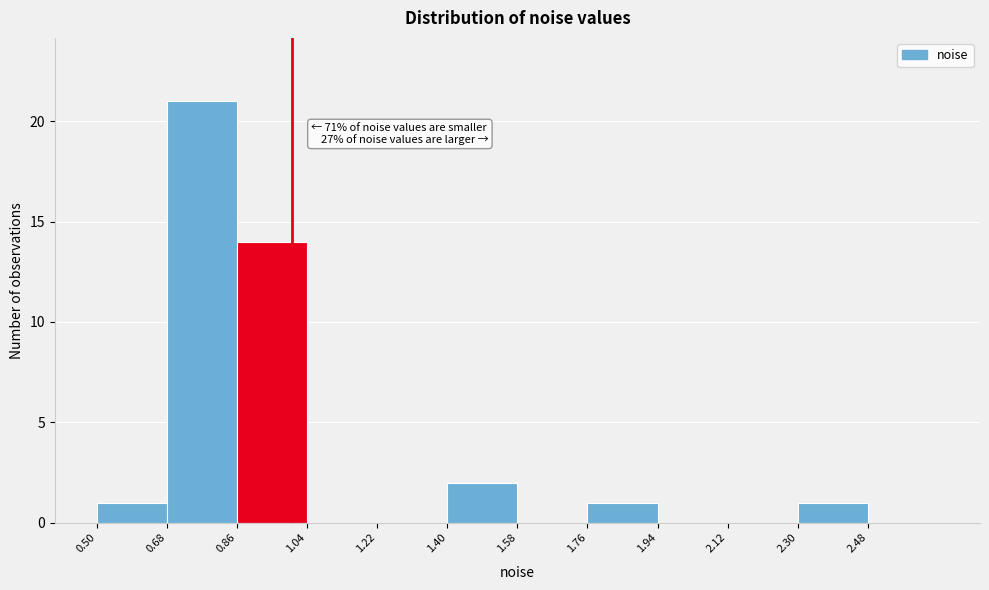

Which range on the x-axis has the tallest bar?

0.68 to 0.86